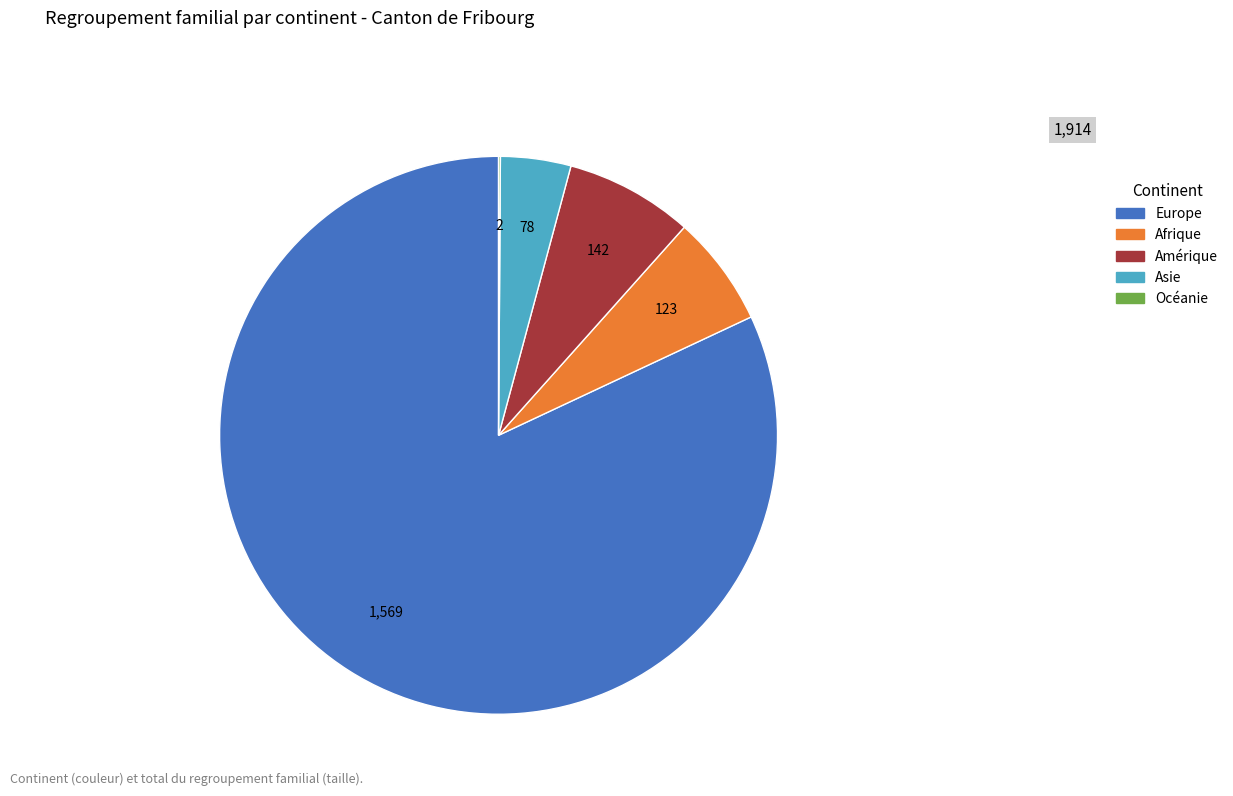

Is there any slice that represents more than half of the pie?

Yes